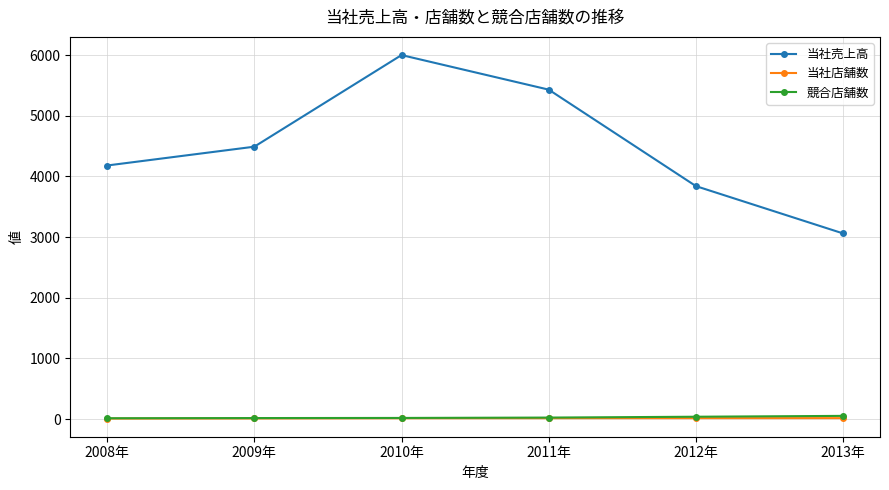

Count the number of categories in the chart.

6